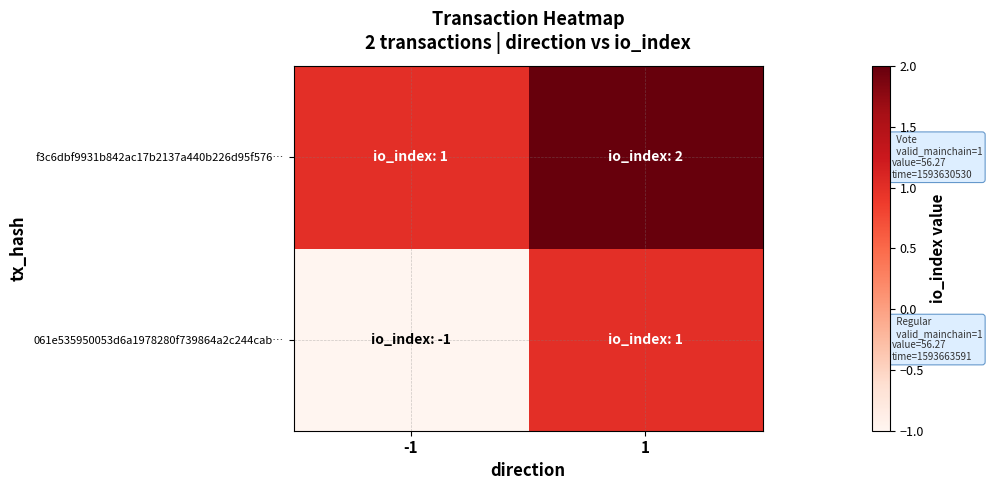

Reading left to right, what are all the values shown in this chart?

061e535950053d6a1978280f739864a2c244cab…: -1=-1	1=1
f3c6dbf9931b842ac17b2137a440b226d95f576…: -1=1	1=2